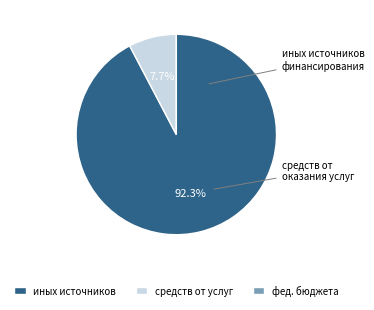

What percentage do средств от услуг and иных источников together represent?

100.0%